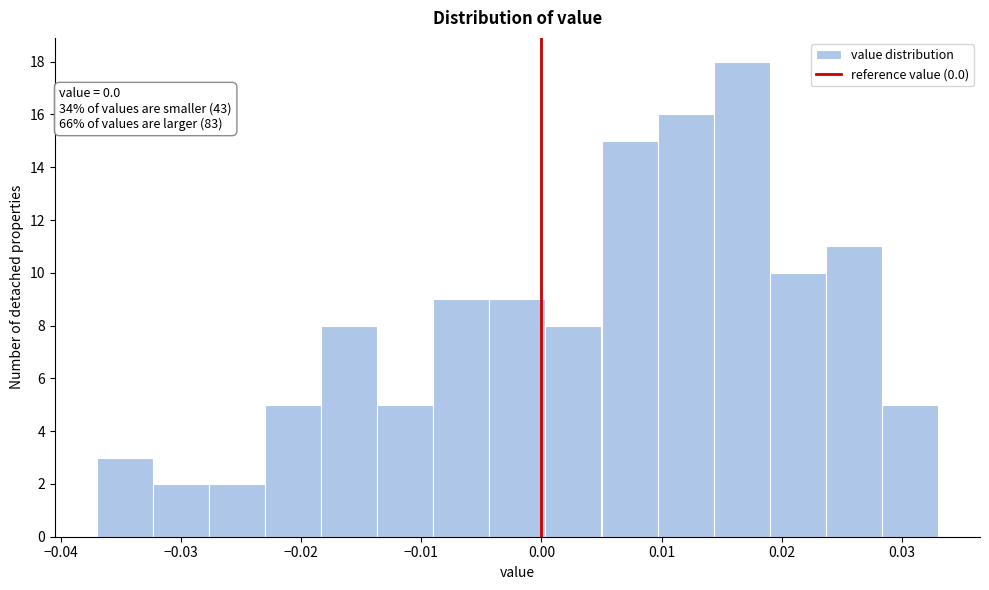

Which range on the x-axis has the tallest bar?

0.014 to 0.019